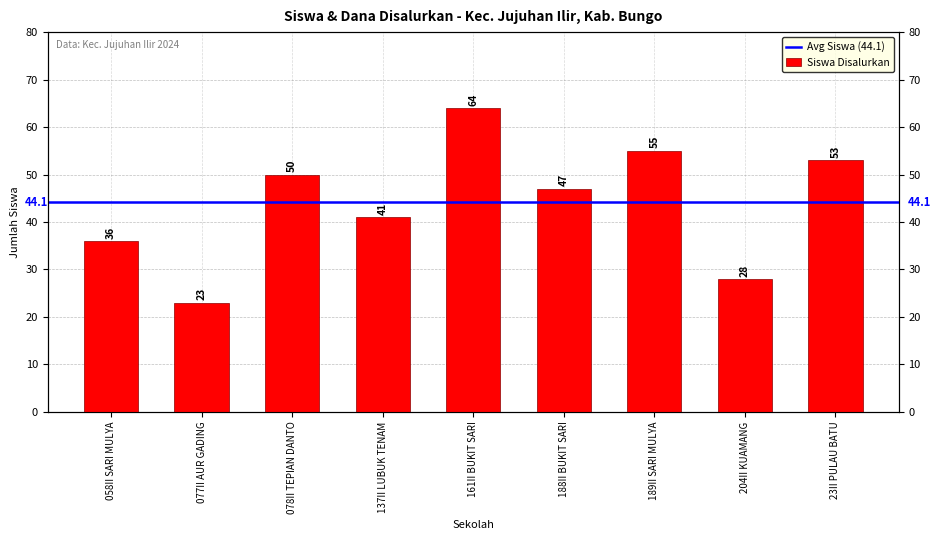

What is the smallest value displayed?

23